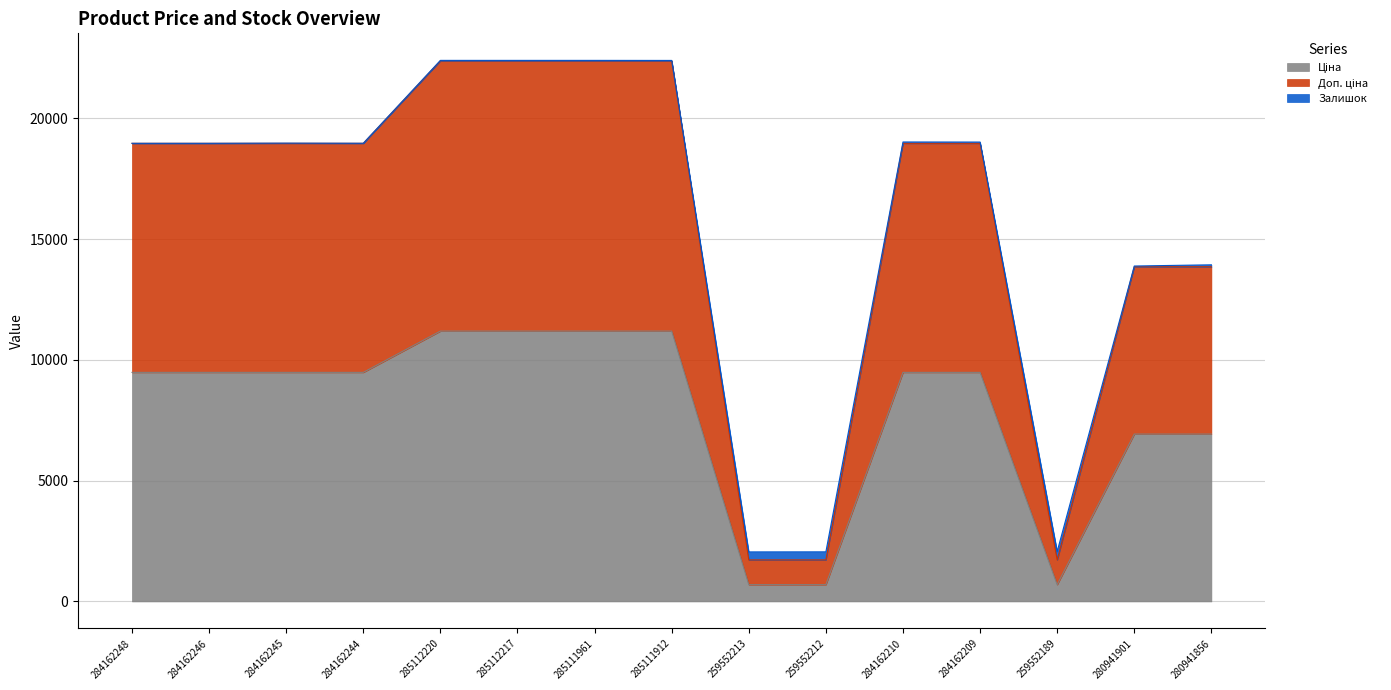

What is the difference between the highest and lowest values at 285111961?

11205.2